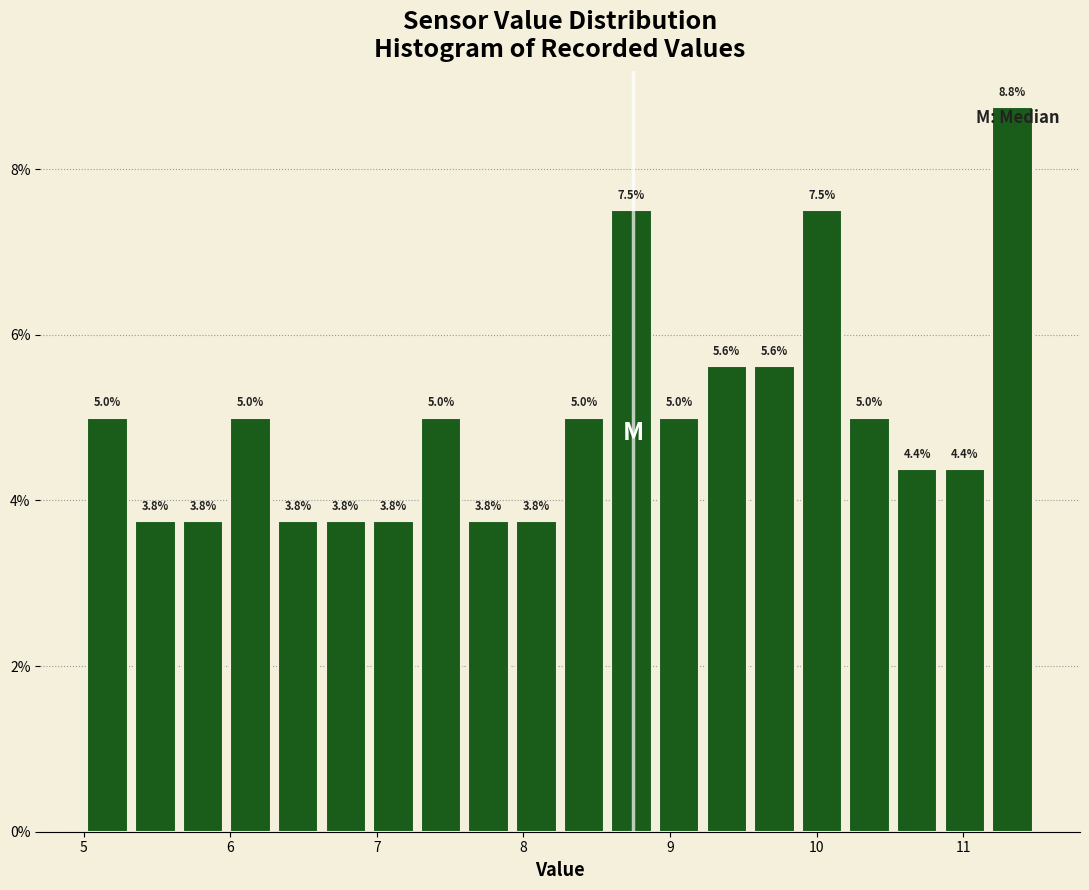

Read against the x-axis, roughly where is the centre of the tallest bar?

11.3